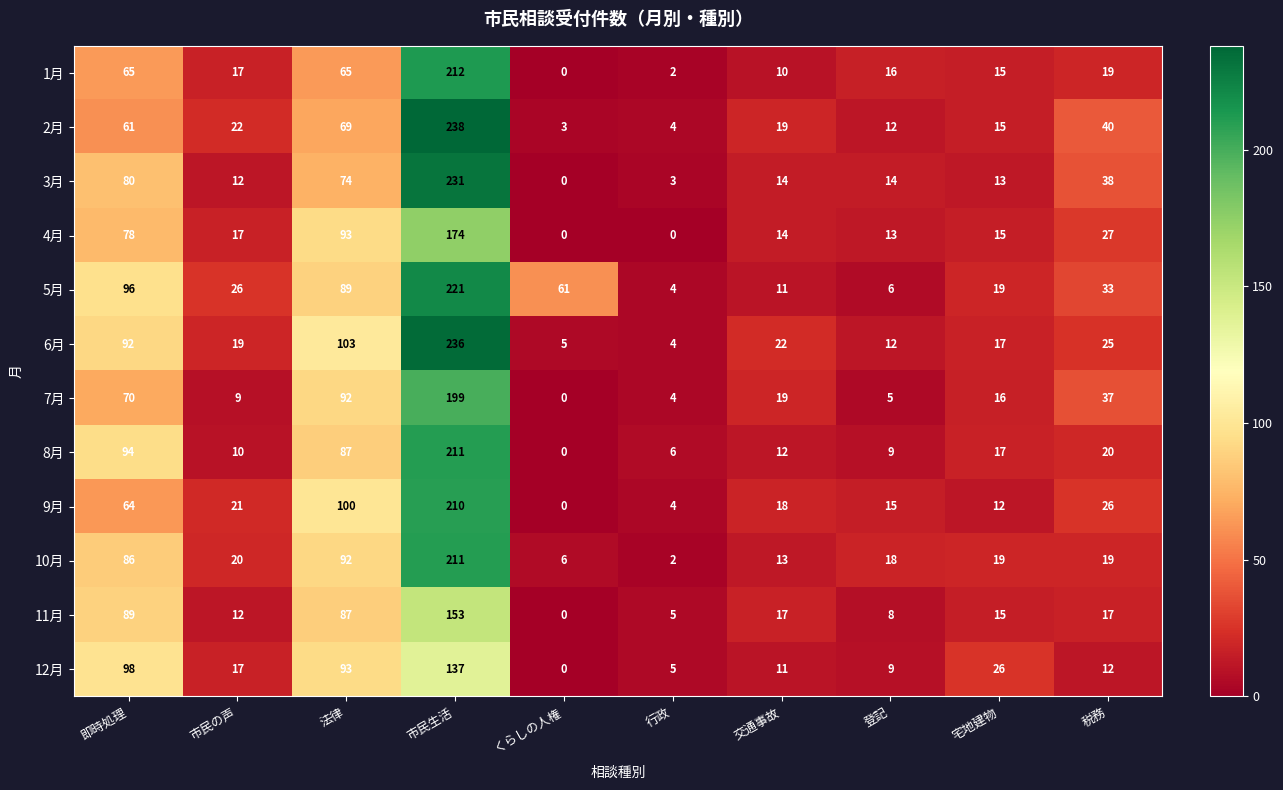

List the labels in order of 7月 value, smallest first.

くらしの人権, 行政, 登記, 市民の声, 宅地建物, 交通事故, 税務, 即時処理, 法律, 市民生活